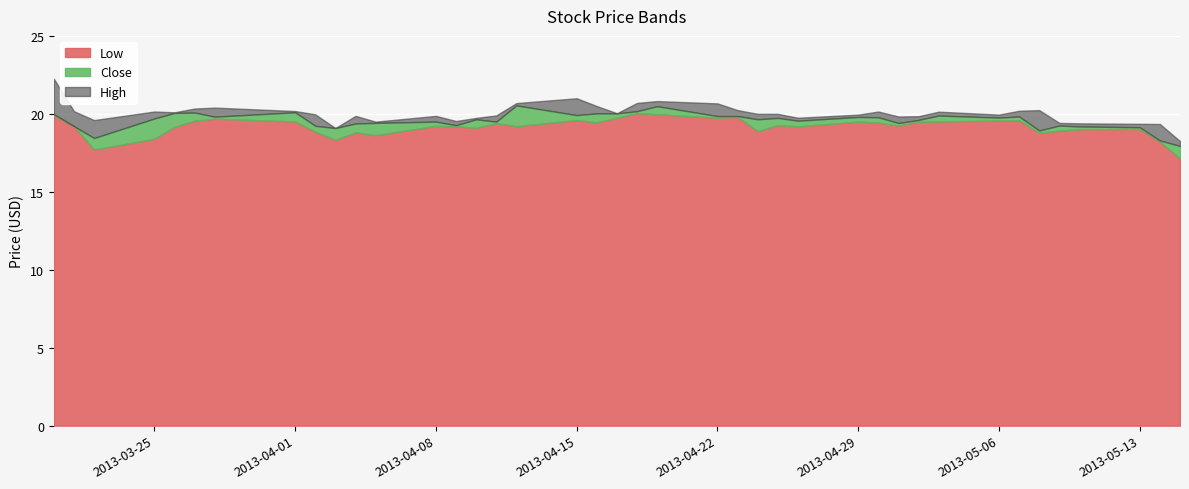

What are all the series names shown in the legend?

Low, Close, High